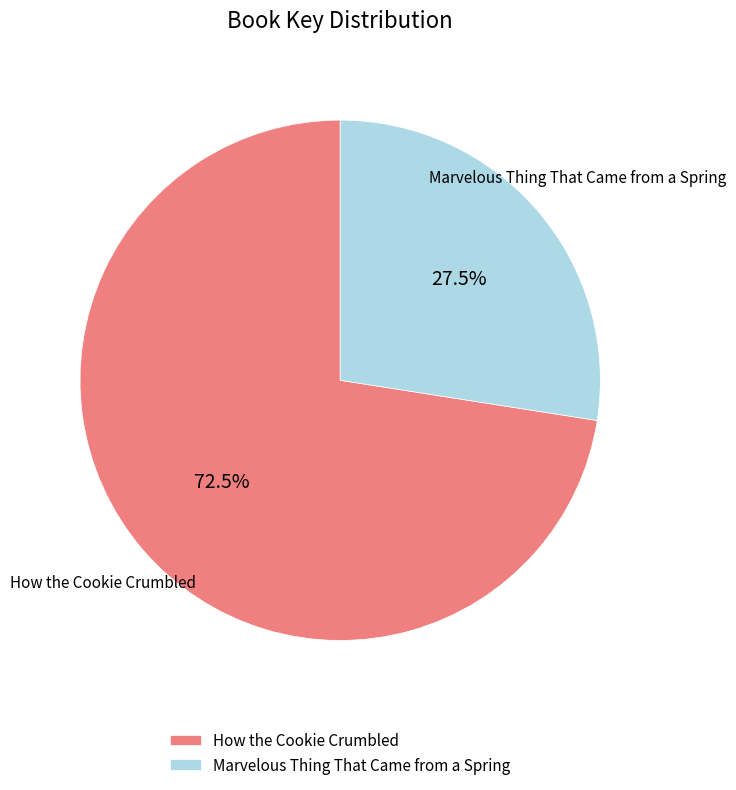

How many slices are in this pie chart?

2